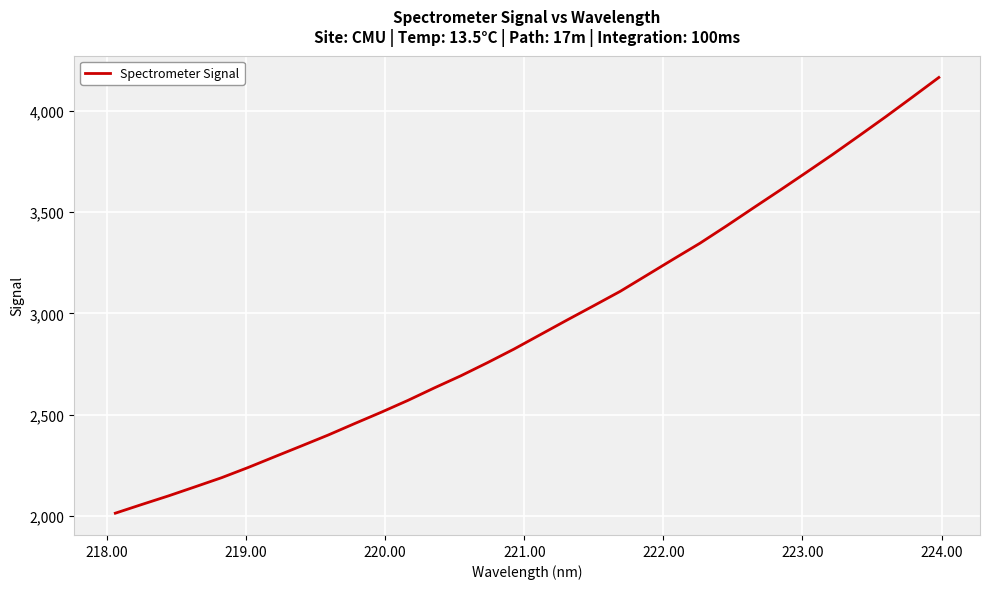

What is the greatest value displayed?

4164.4